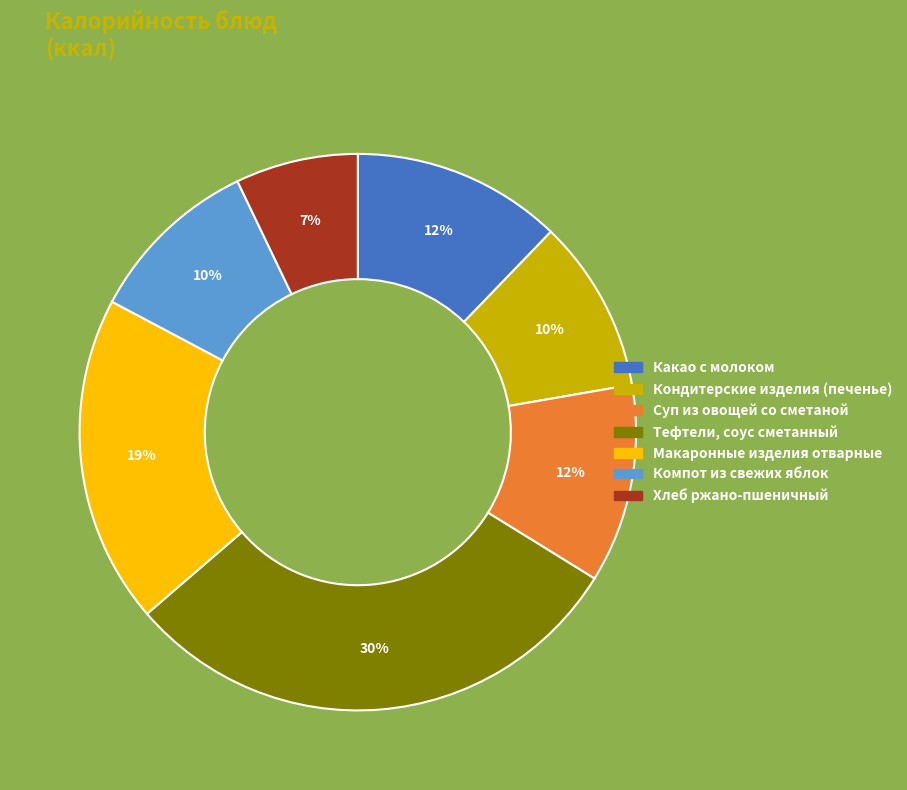

To the nearest percent, what is the combined percentage of Макаронные изделия отварные and Кондитерские изделия (печенье)?

29%